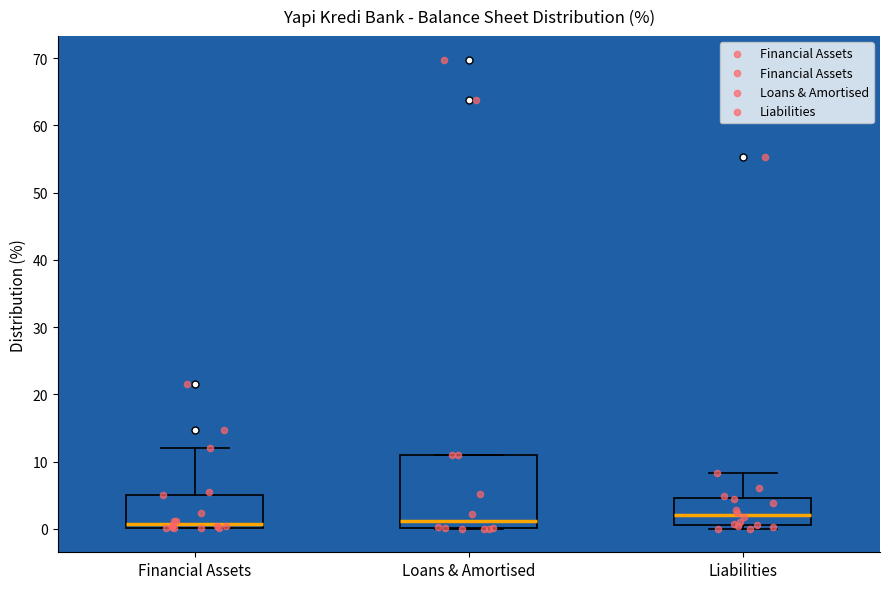

Which box is the tallest, from its lower edge to its upper edge?

Loans & Amortised